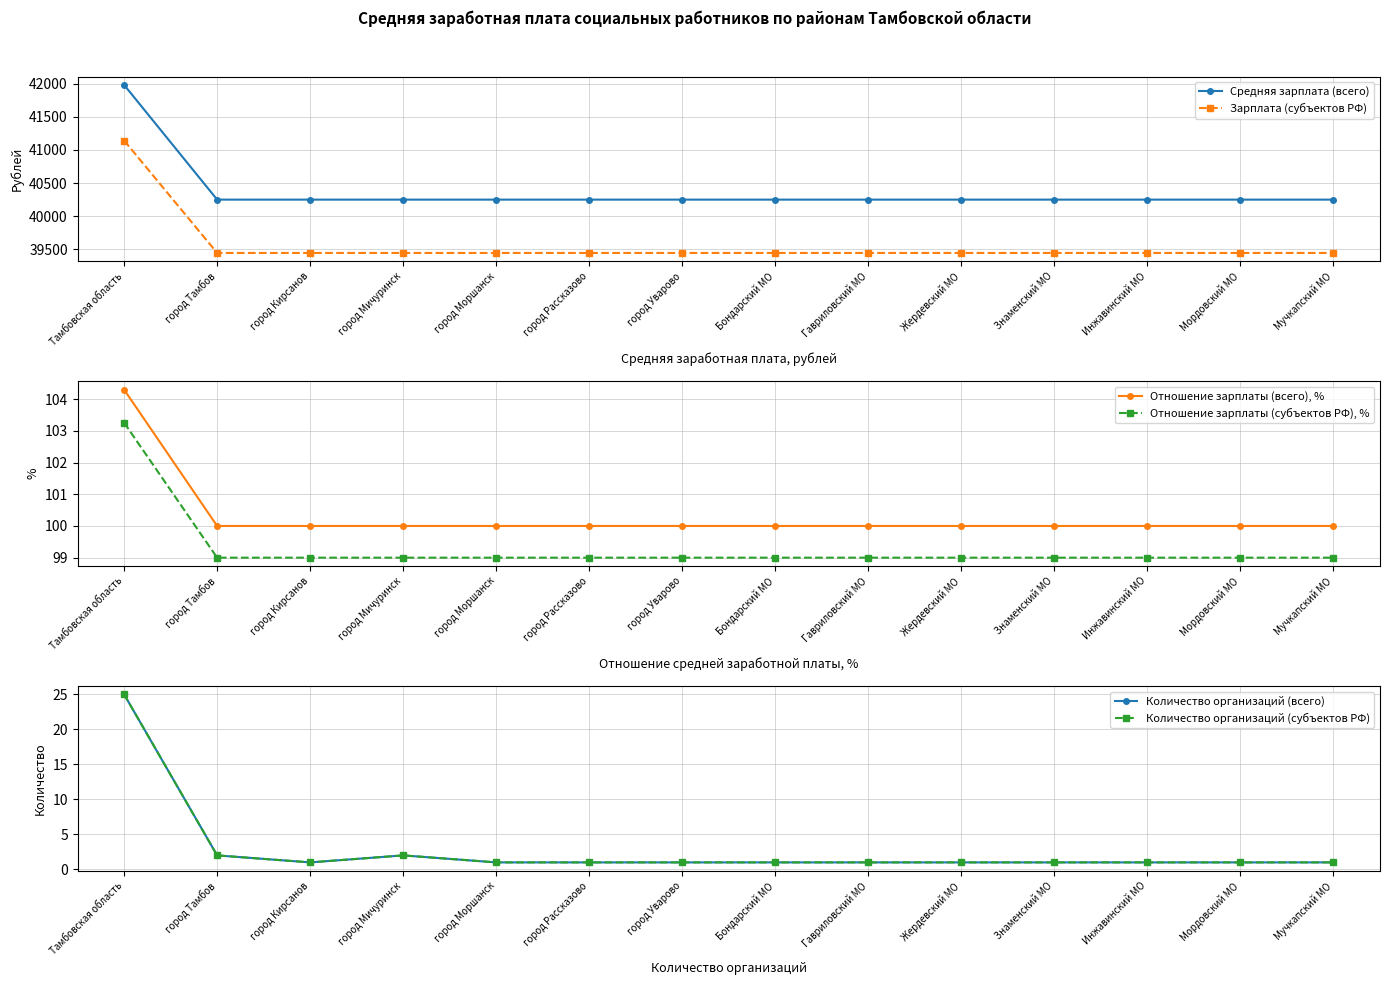

What is the difference between the maximum and minimum values in the Зарплата (субъектов РФ) series?

1697.2